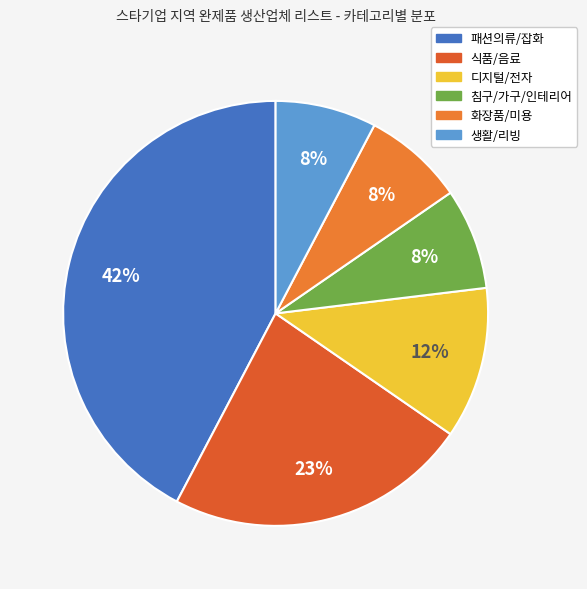

Which has a higher value, 침구/가구/인테리어 or 디지털/전자?

디지털/전자